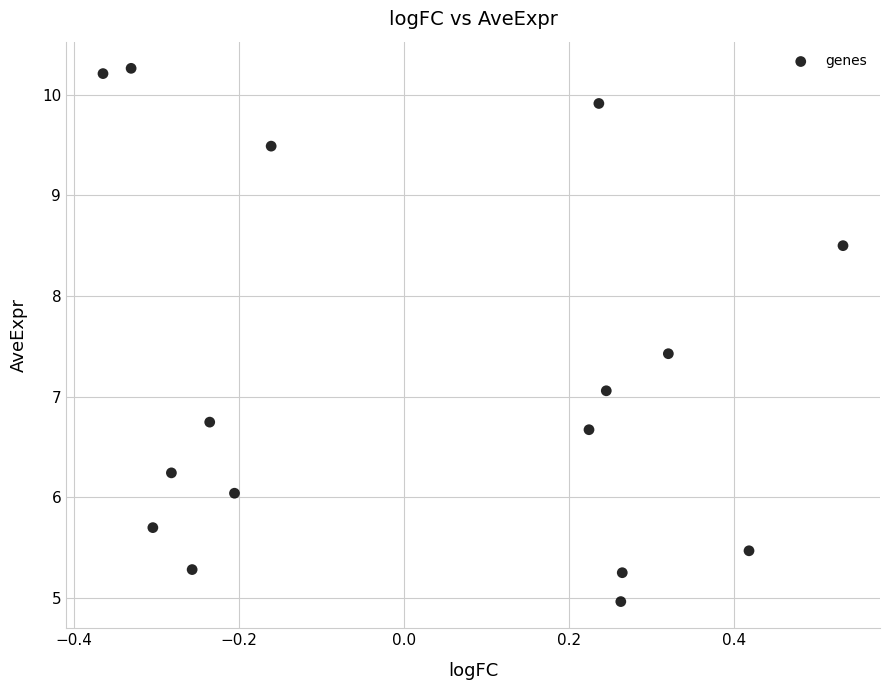

What is the range of Y values (max minus min)?

5.3